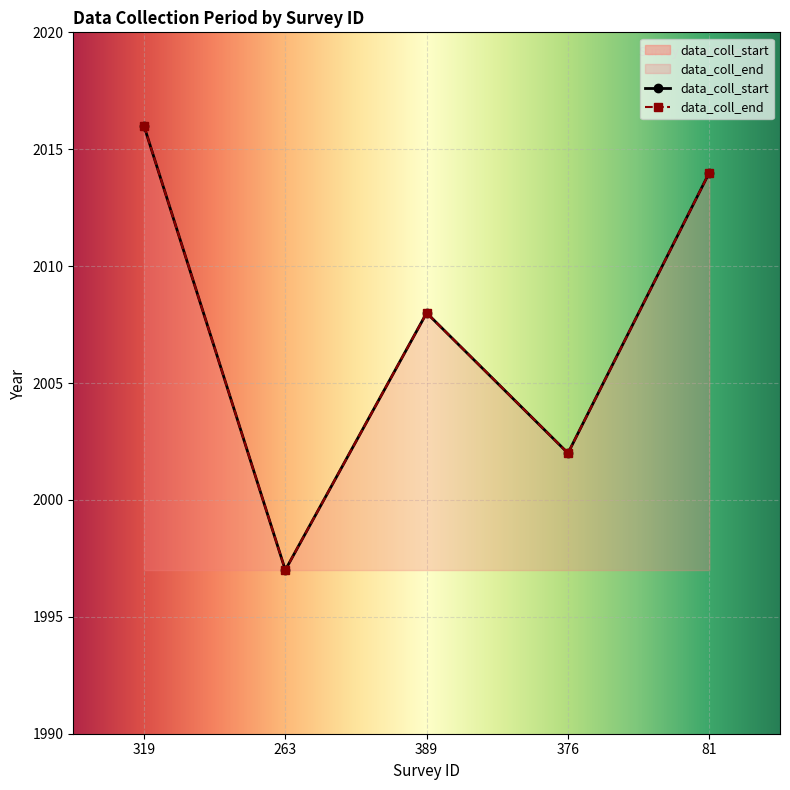

Rank the categories by data_coll_start value from lowest to highest.

263, 376, 389, 81, 319